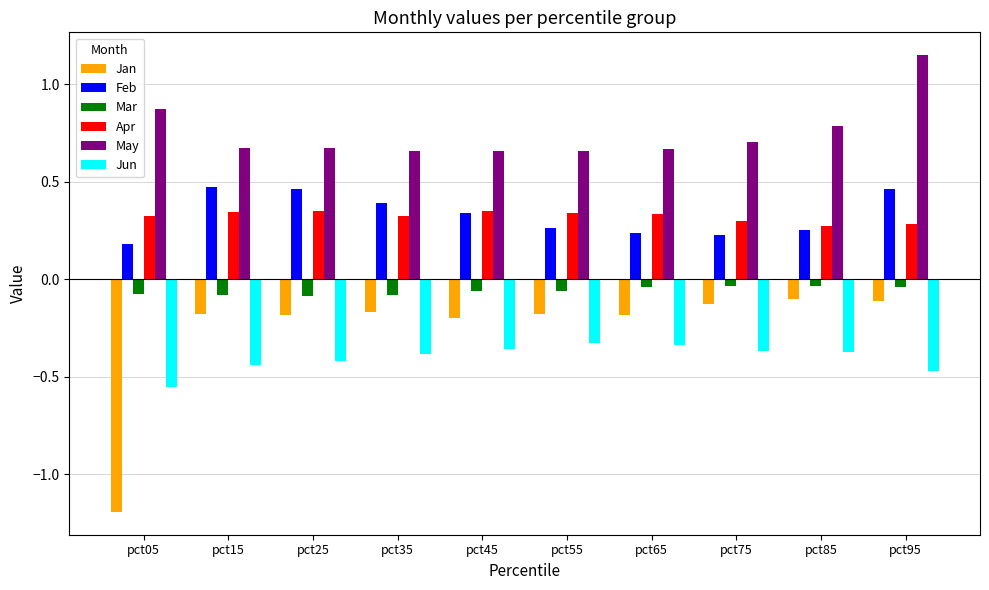

Is it true that May equals 0.7 at pct15?

True